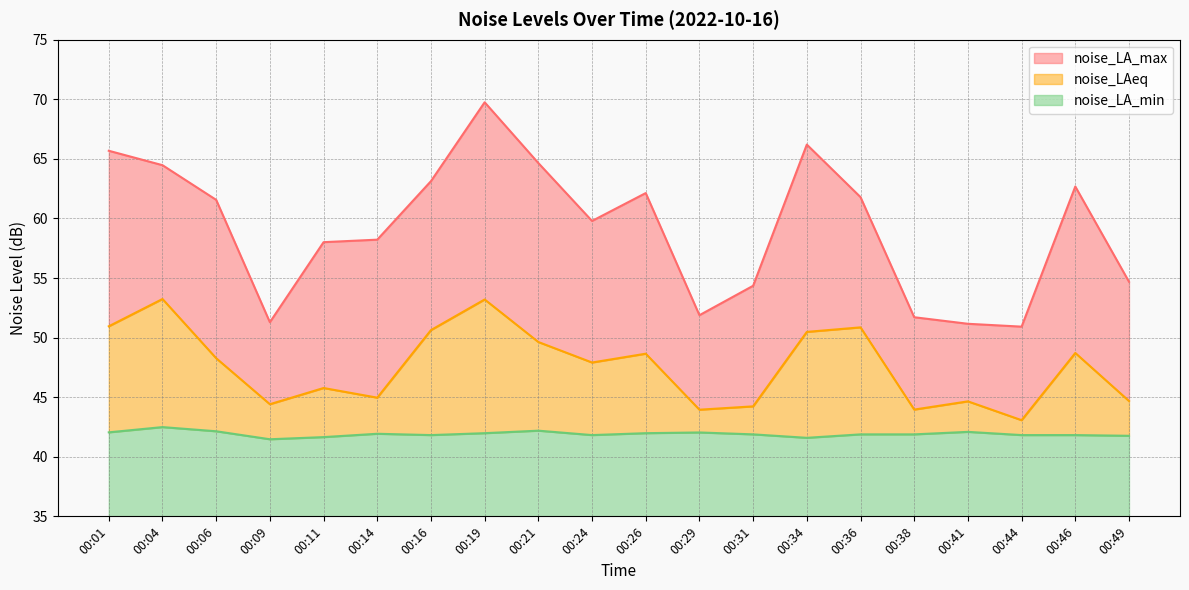

True or false: noise_LA_max and noise_LAeq intersect in this chart.

False